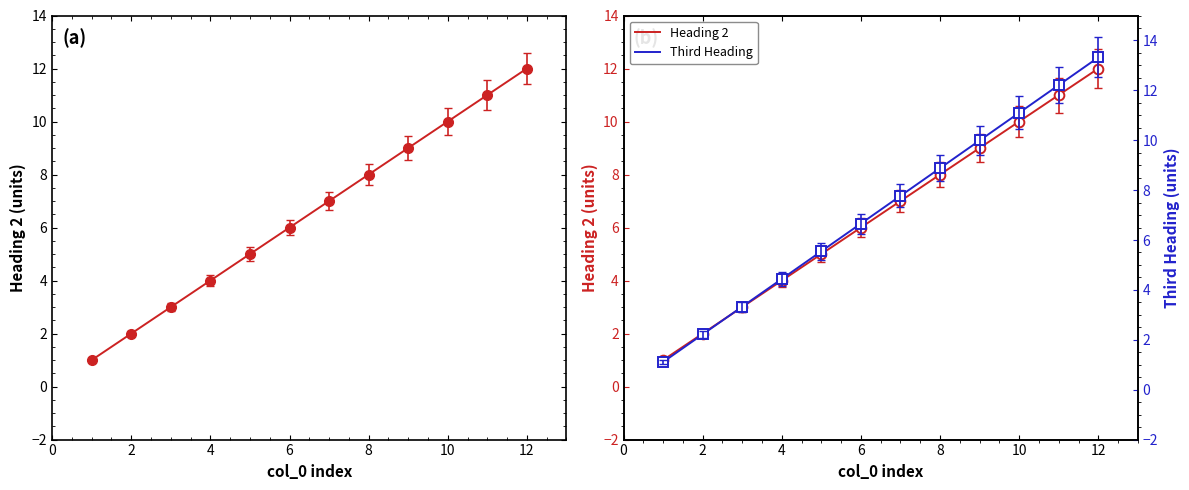

List the series in order of their peak value, highest first.

Third Heading, Heading 2